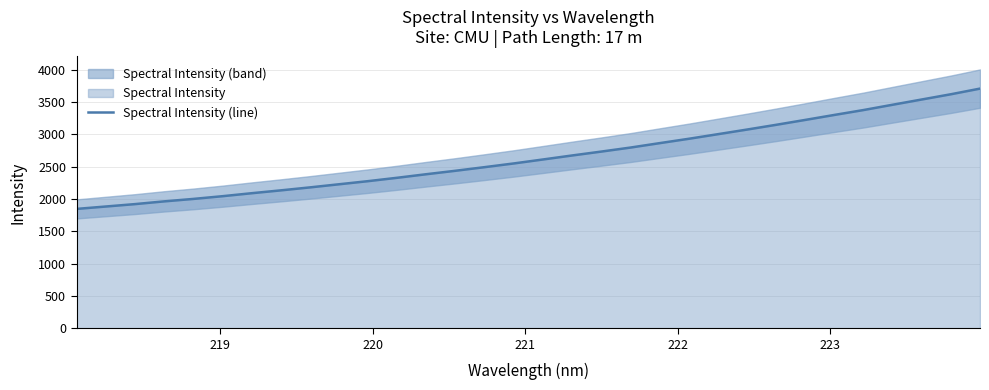

What is the lowest value of the Spectral Intensity (line) series?

1845.8